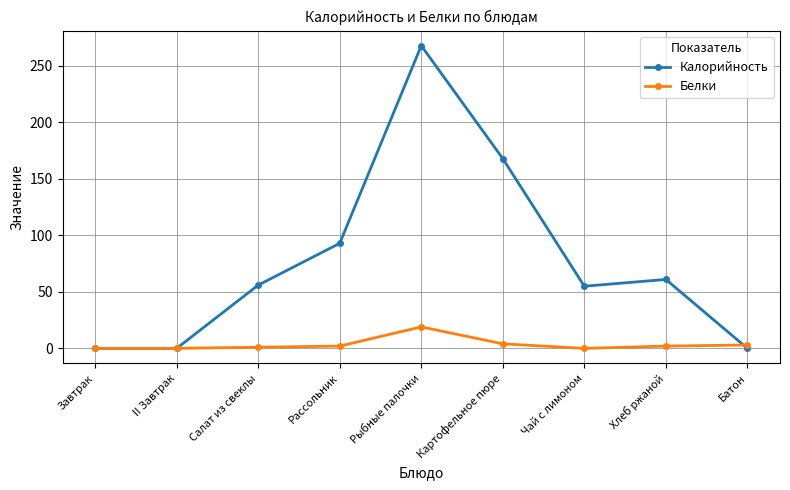

How many lines are shown in the chart?

2